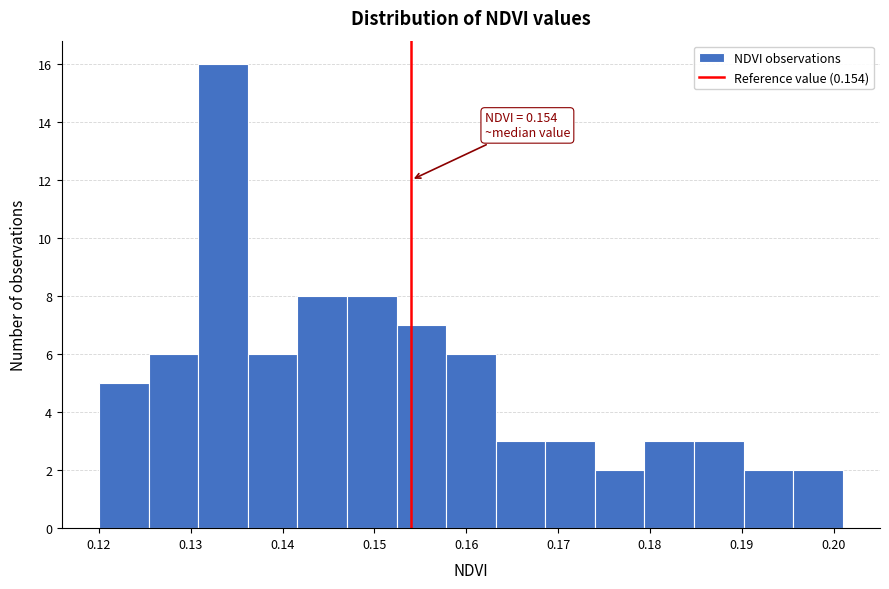

Which range on the x-axis has the tallest bar?

0.131 to 0.136